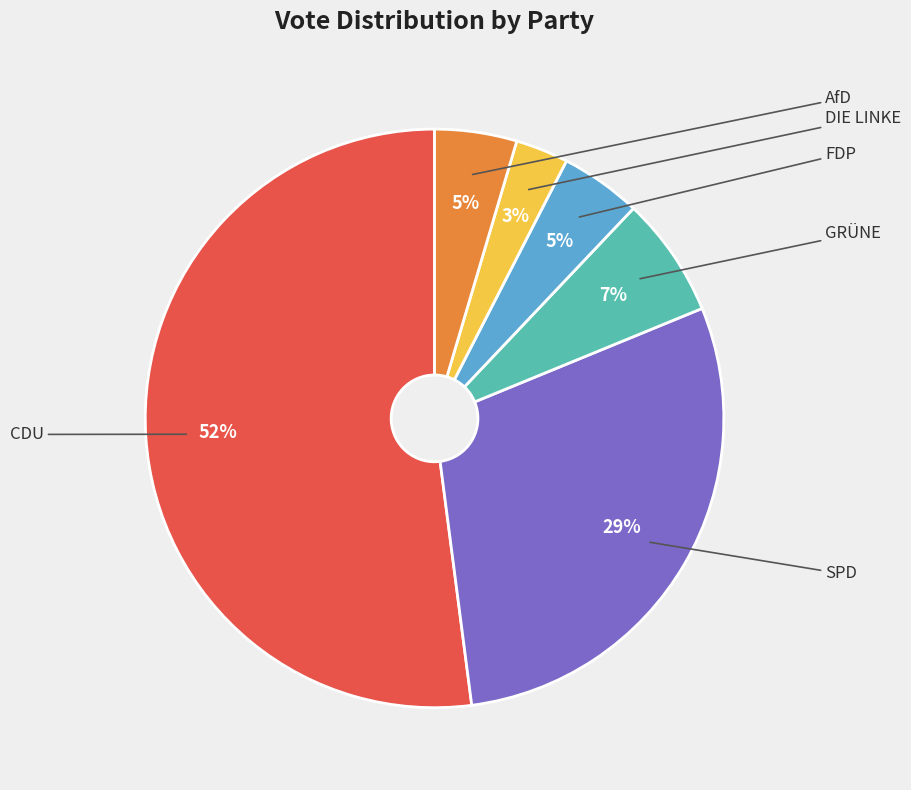

Is there any slice that represents more than half of the pie?

Yes